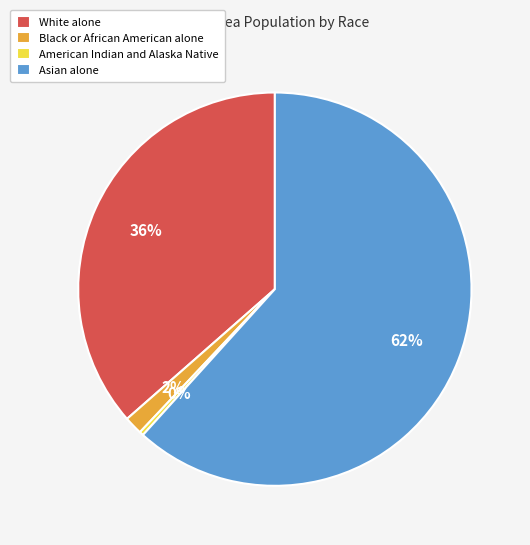

To the nearest percent, what is the average slice percentage?

25%